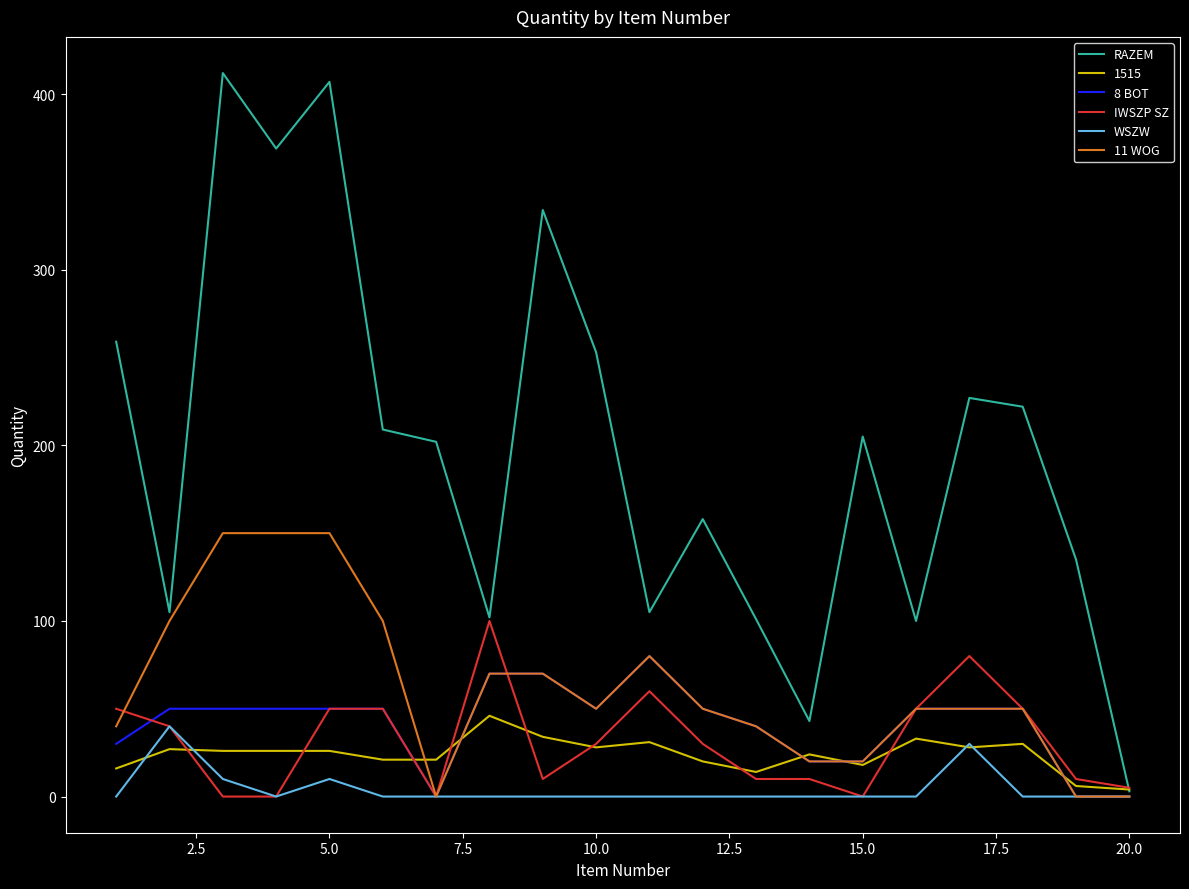

Which series has the largest range (max minus min)?

RAZEM